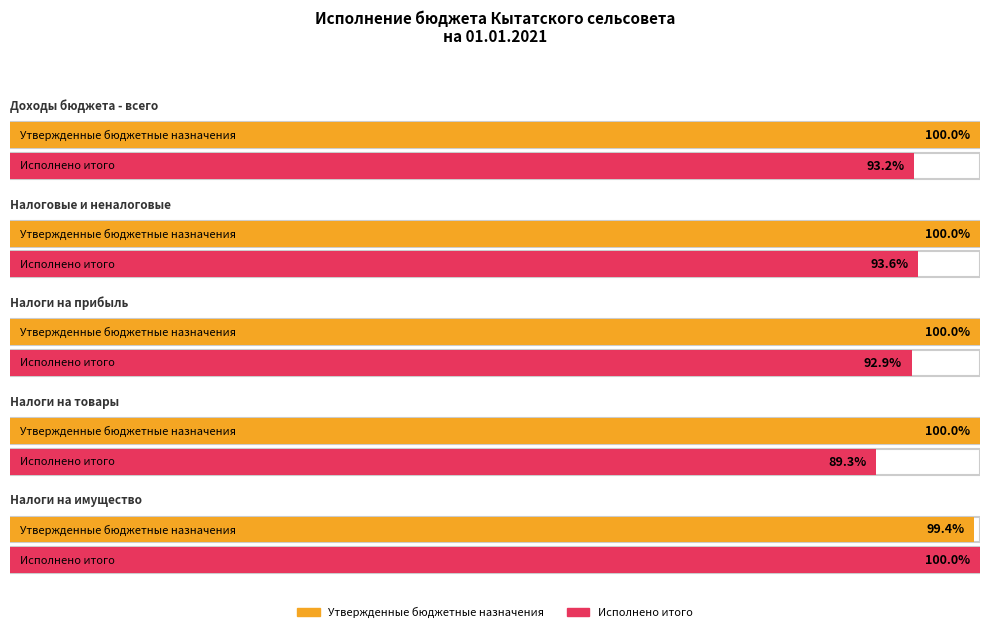

What is the label of the 1st bar from the left?

Доходы бюджета - всего